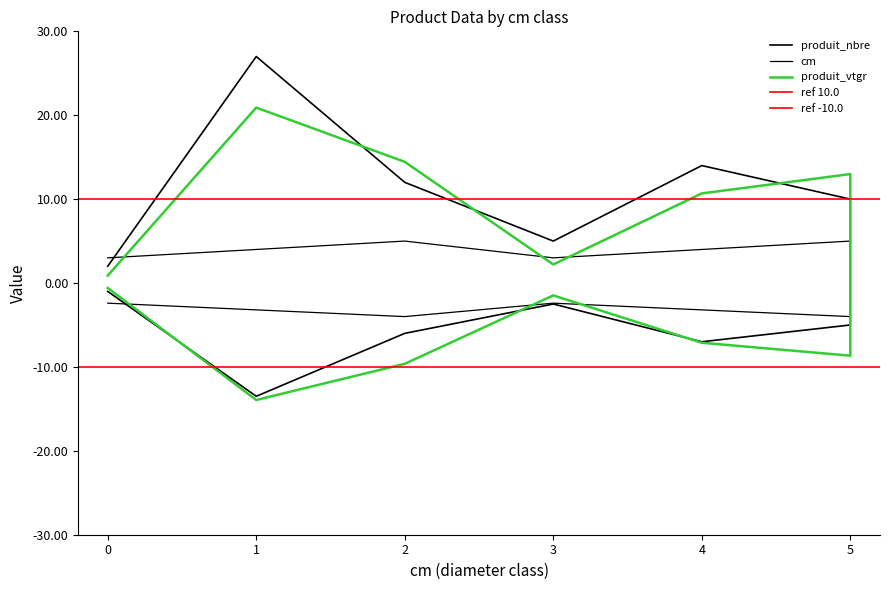

At how many categories does at least one series exceed 8?

4